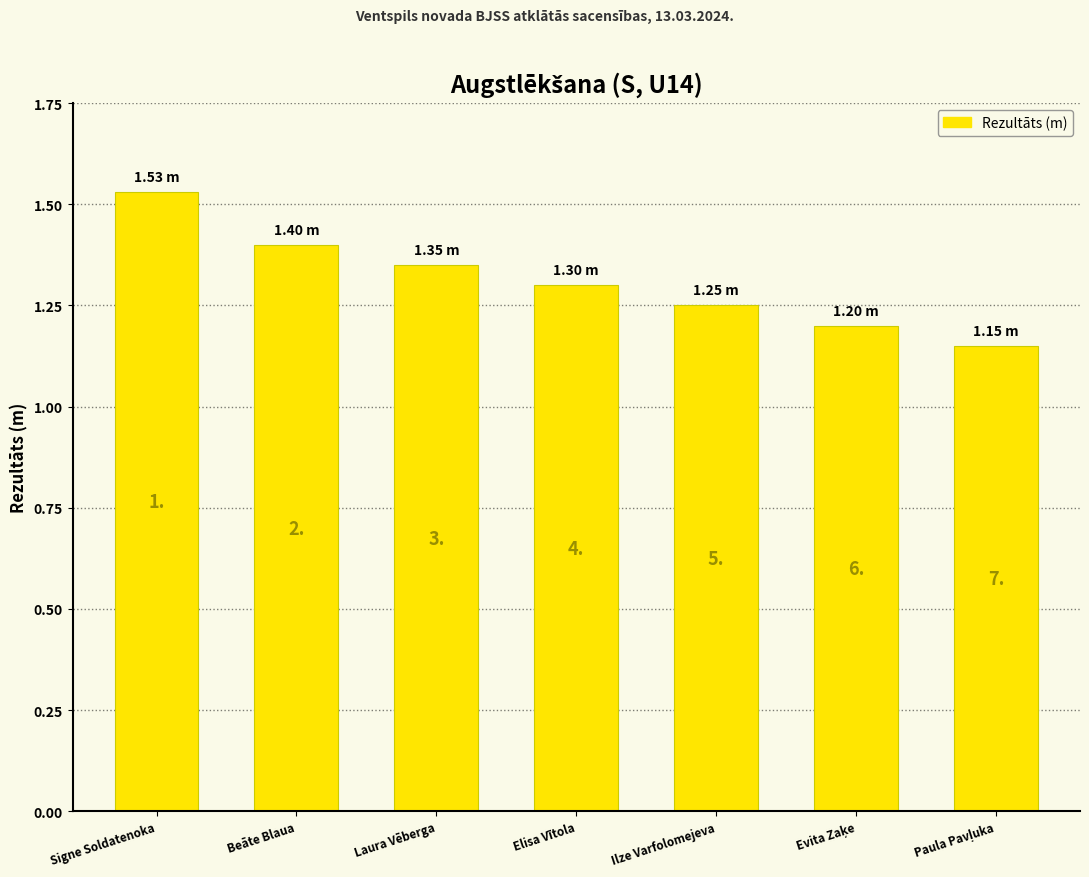

Are the bars horizontal?

No